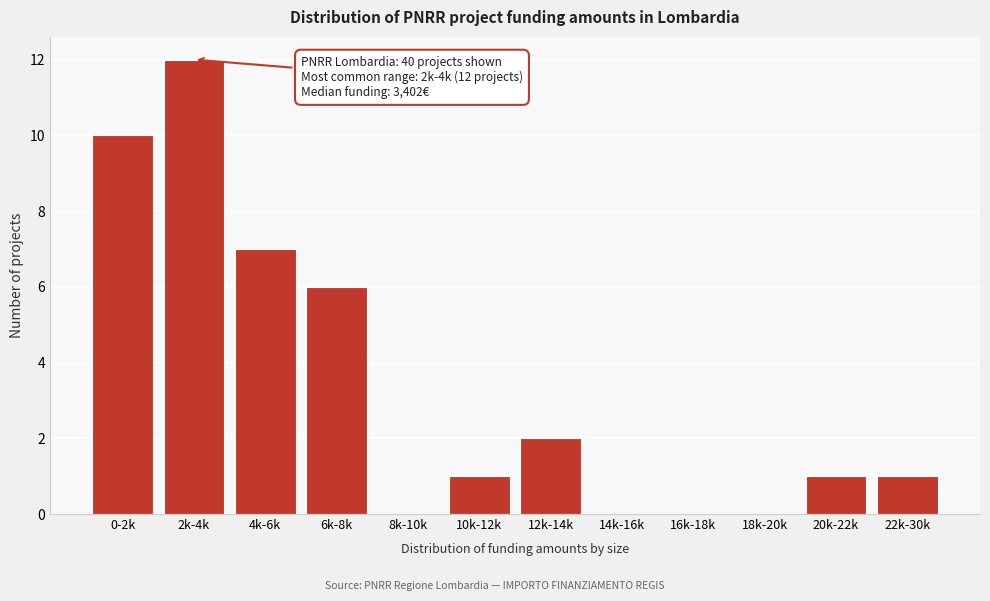

Reading left to right, extract all data points from this chart.

0-2k=10	2k-4k=12	4k-6k=7	6k-8k=6	8k-10k=0	10k-12k=1	12k-14k=2	14k-16k=0	16k-18k=0	18k-20k=0	20k-22k=1	22k-30k=1